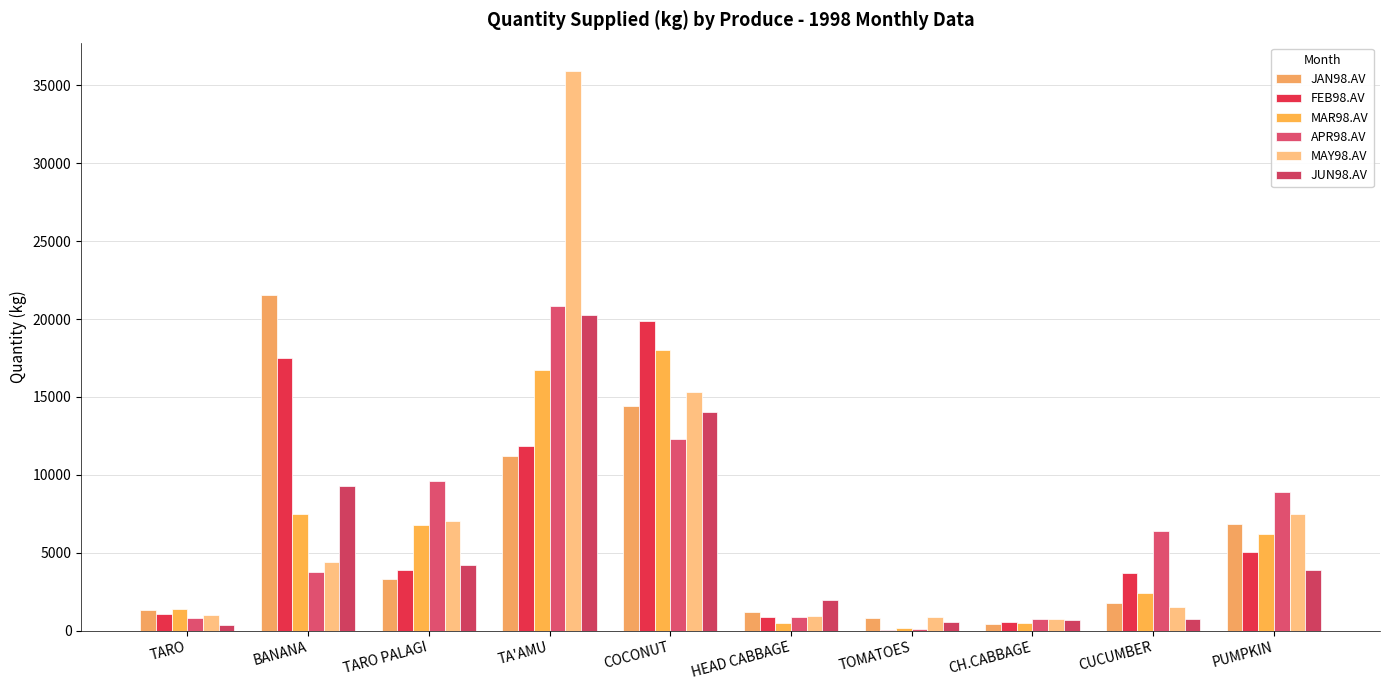

How many series are shown in this chart?

6